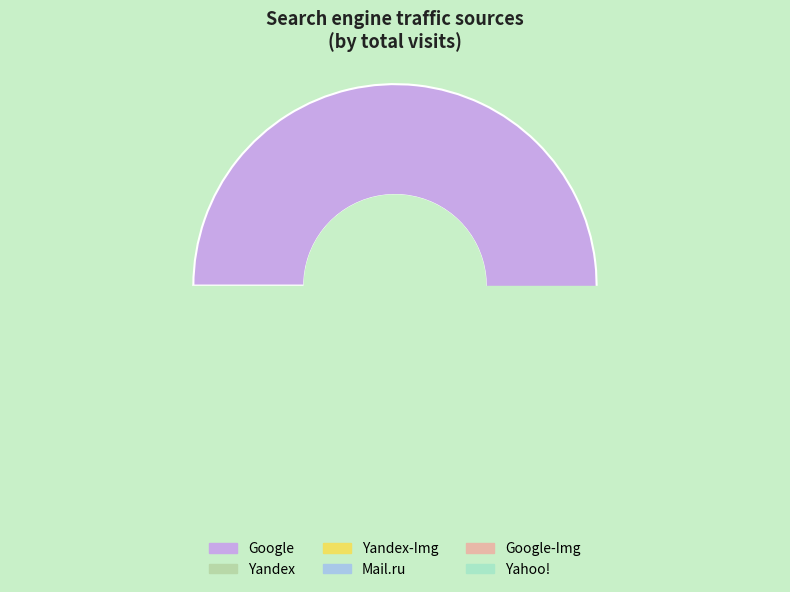

How many slices are in this pie chart?

6